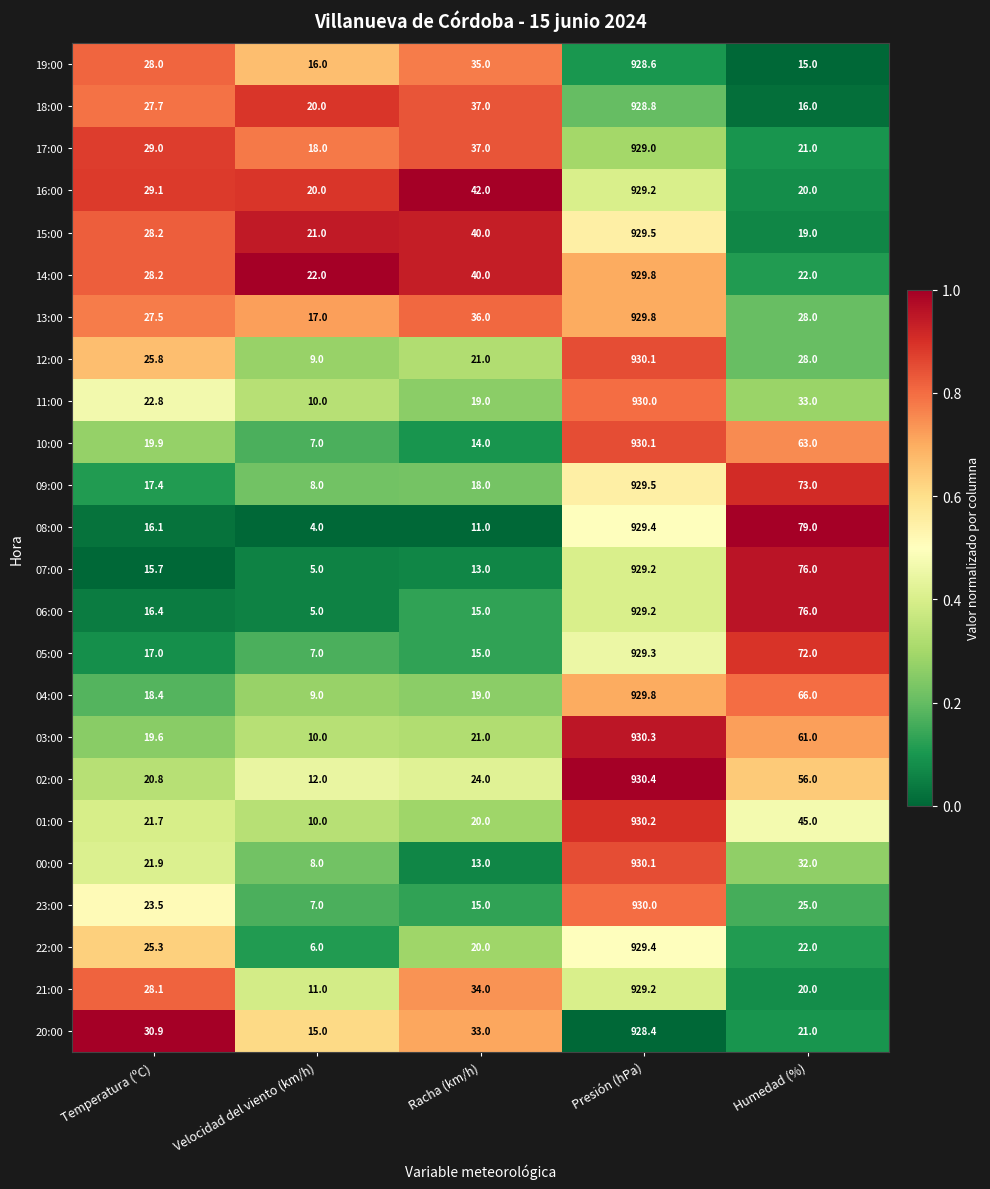

Rank the categories by 04:00 value from highest to lowest.

Presión (hPa), Humedad (%), Racha (km/h), Temperatura (ºC), Velocidad del viento (km/h)